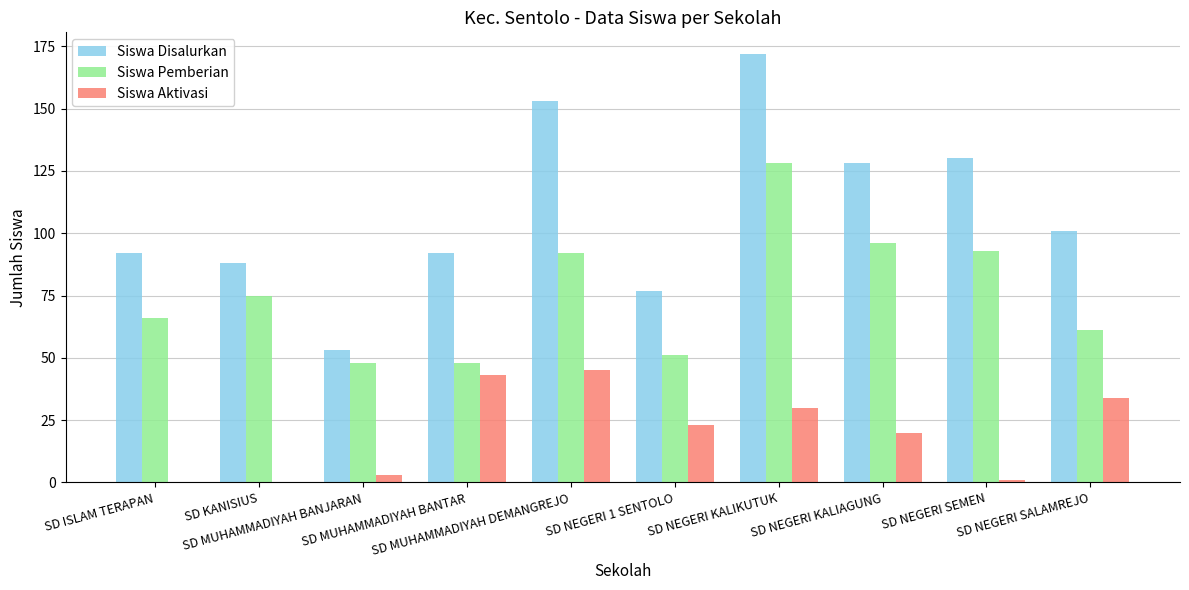

Which series has the largest total across all categories?

Siswa Disalurkan